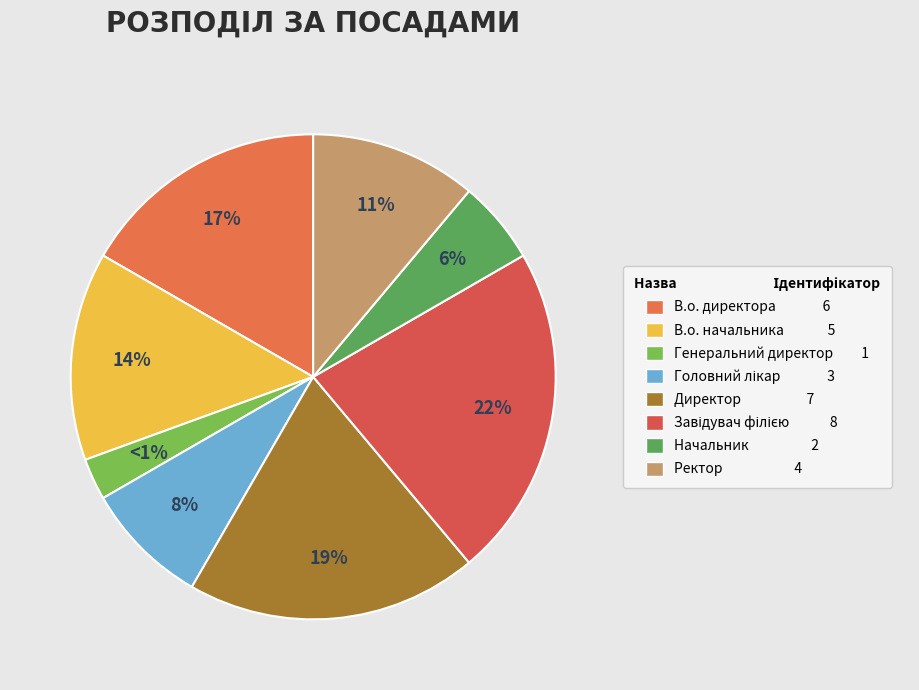

Rank the categories by value from highest to lowest.

Завідувач філією, Директор, В.о. директора, В.о. начальника, Ректор, Головний лікар, Начальник, Генеральний директор